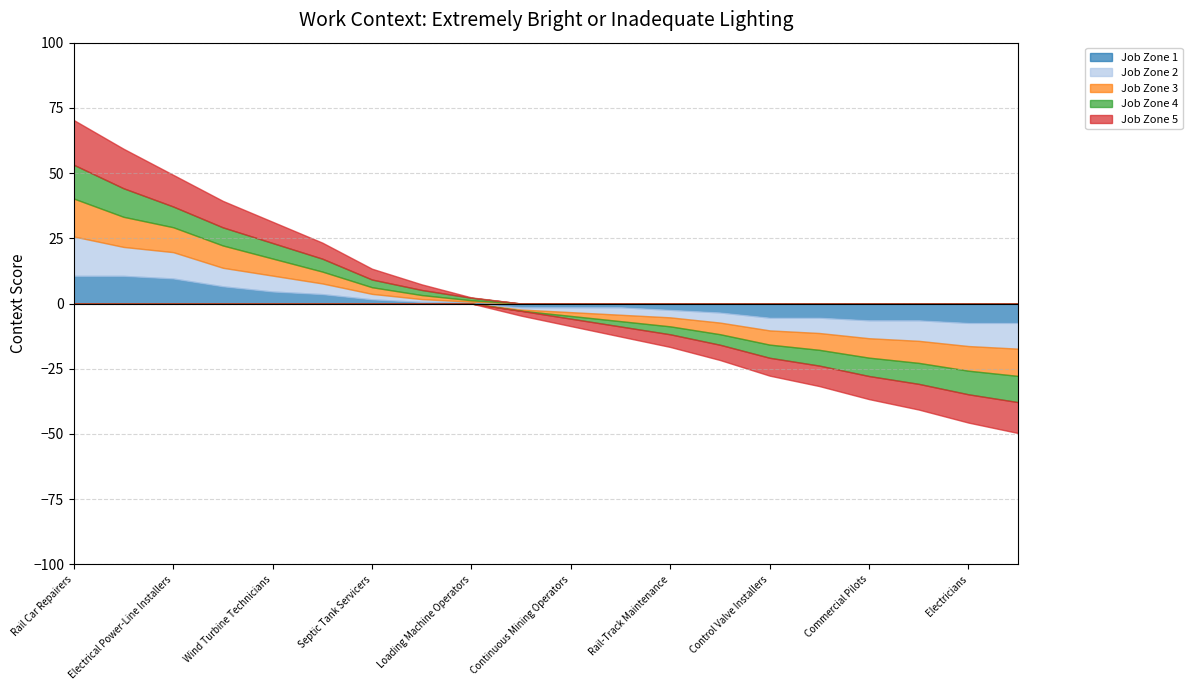

True or false: Job Zone 2 and Job Zone 1 cross at least once.

False